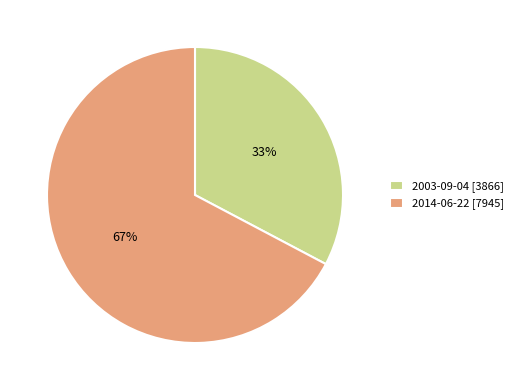

To the nearest percent, what is the combined percentage of 2014-06-22 and 2003-09-04?

100%